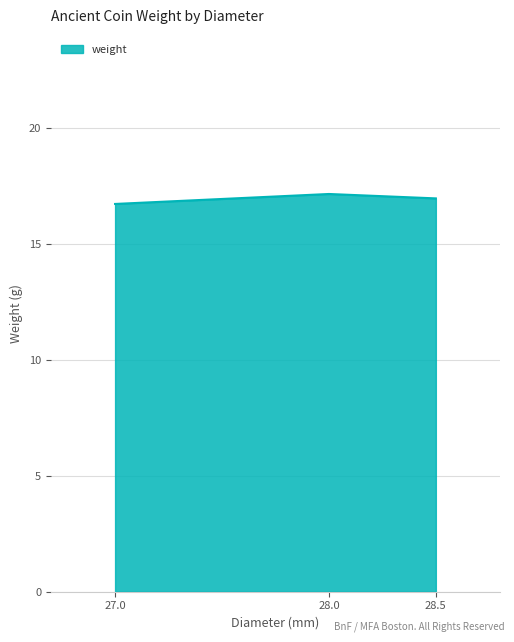

What is the average value?

17.0